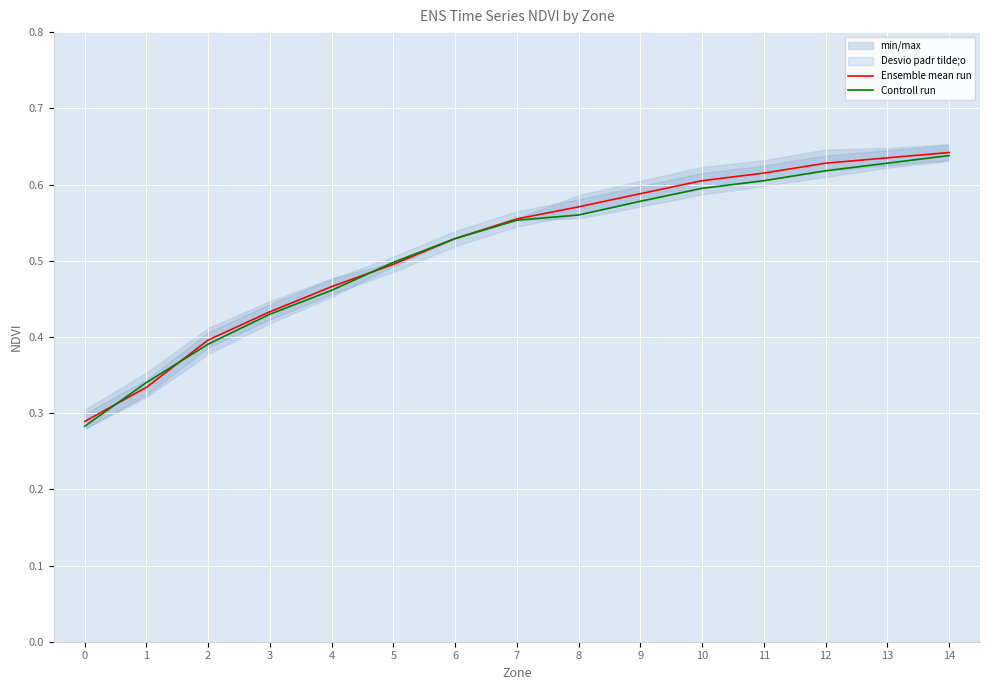

What is the maximum value shown in the chart?

0.6